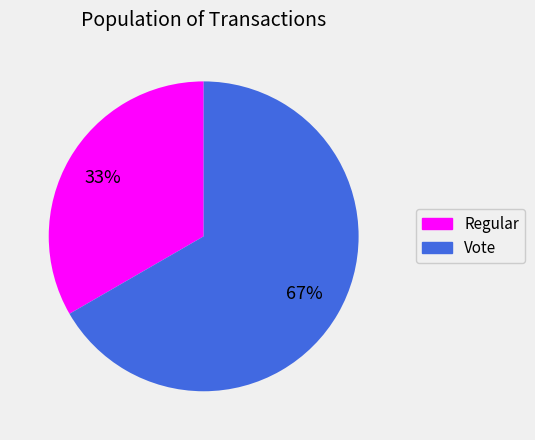

Does any single category account for the majority?

Yes